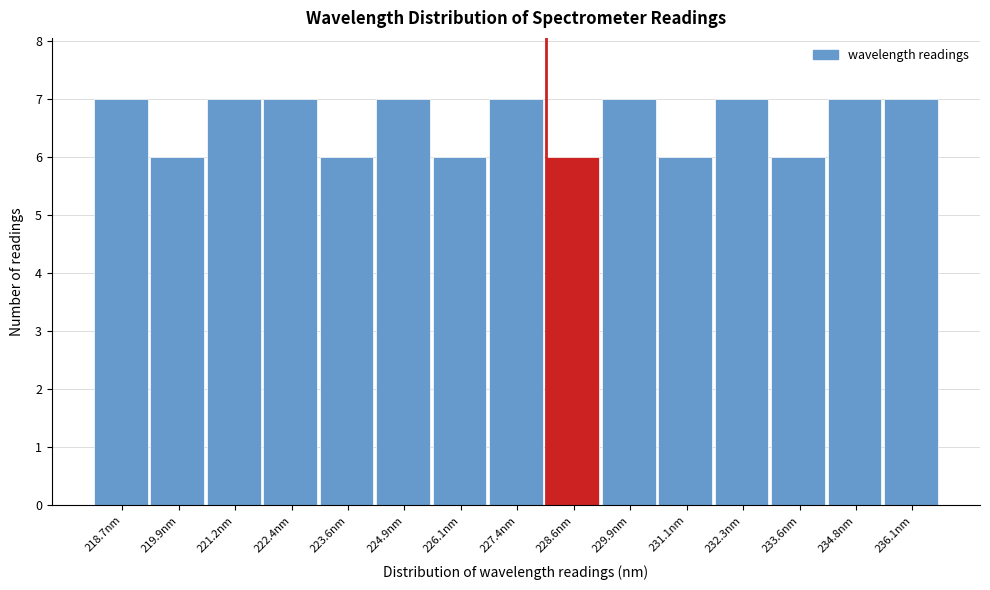

Reading left to right, list every bar in this chart as the range it spans on the x-axis followed by its height. Neither the bar edges nor the heights are printed on the chart, so give them approximately, as read against the axes.

218.0 to 219.4: 7
219.4 to 220.6: 6
220.6 to 221.8: 7
221.8 to 223.0: 7
223.0 to 224.2: 6
224.2 to 225.6: 7
225.6 to 226.8: 6
226.8 to 228.0: 7
228.0 to 229.2: 6
229.2 to 230.4: 7
230.4 to 231.8: 6
231.8 to 233.0: 7
233.0 to 234.2: 6
234.2 to 235.4: 7
235.4 to 236.6: 7